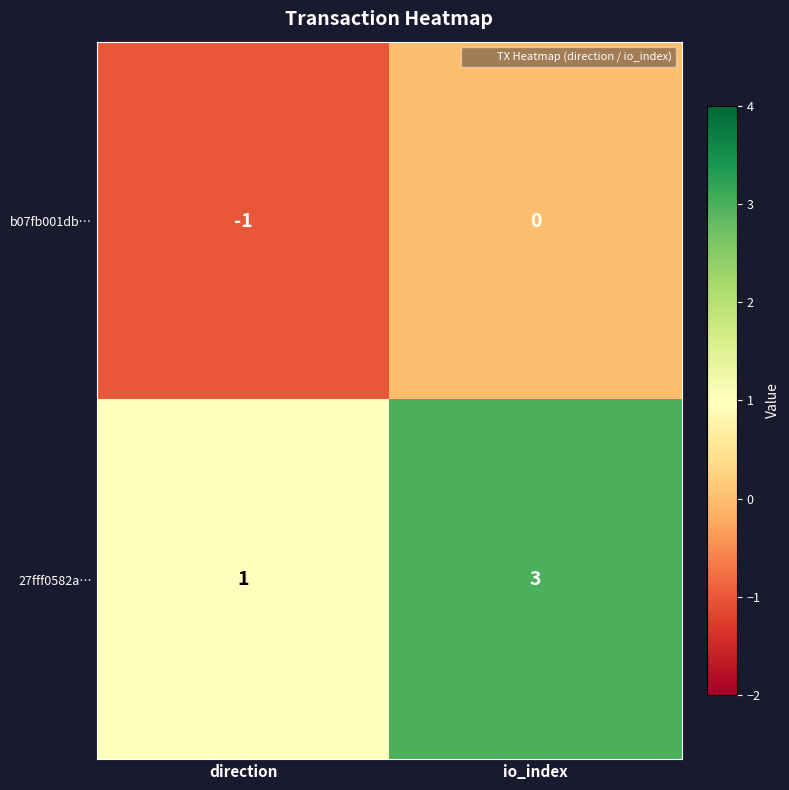

Between direction and io_index, which series saw the biggest shift?

27fff0582a…